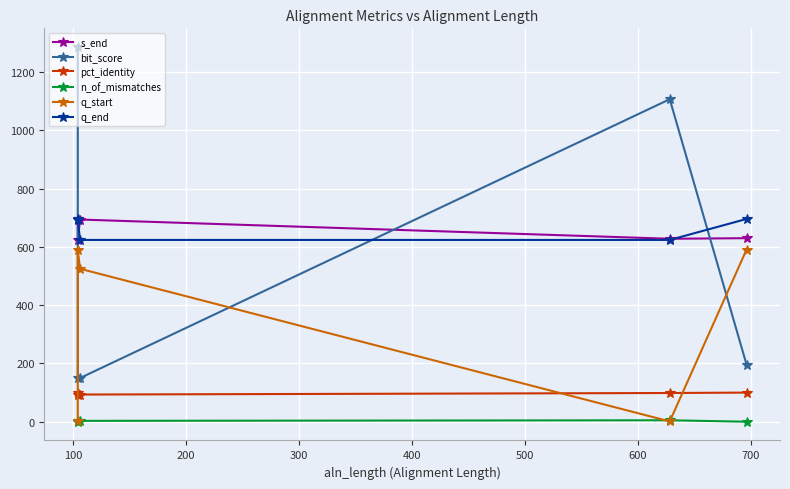

Reading left to right, what are all the values shown in this chart?

s_end: 696.0	624.0	694.0	628.0	630.0
bit_score: 1286.0	150.0	150.0	1107.0	196.0
pct_identity: 100.0	93.3	93.3	98.6	100.0
n_of_mismatches: 0.0	3.0	3.0	5.0	0.0
q_start: 1.0	591.0	525.0	1.0	591.0
q_end: 696.0	694.0	624.0	624.0	696.0